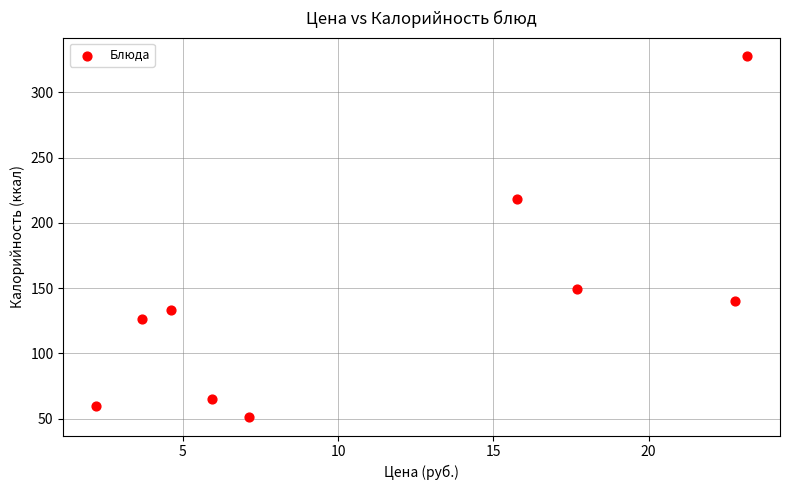

What Y value in the scatter plot is closest to 189?

218